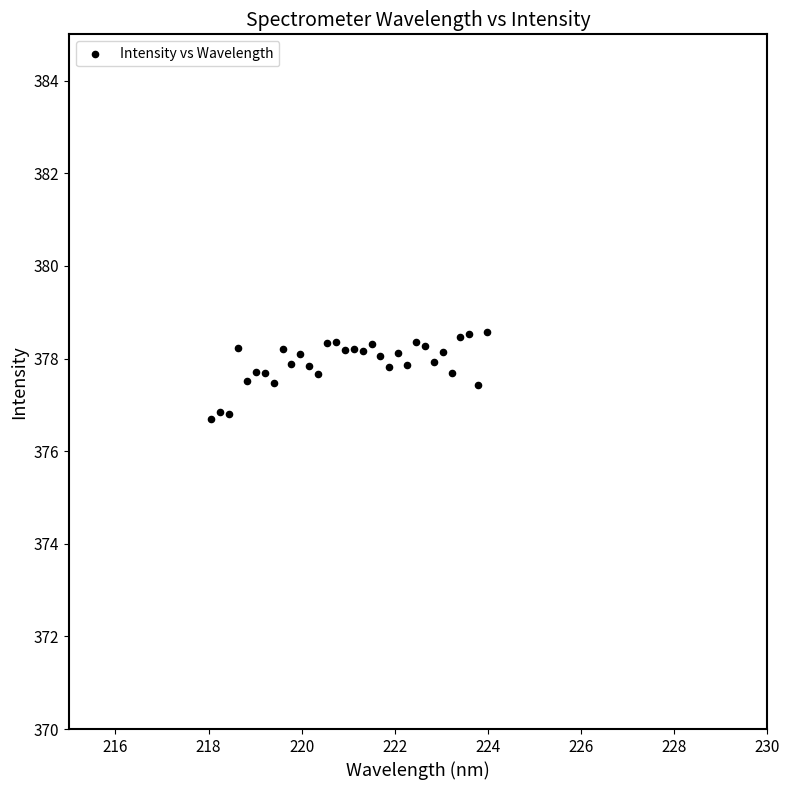

What is the range of Y values (max minus min)?

1.9